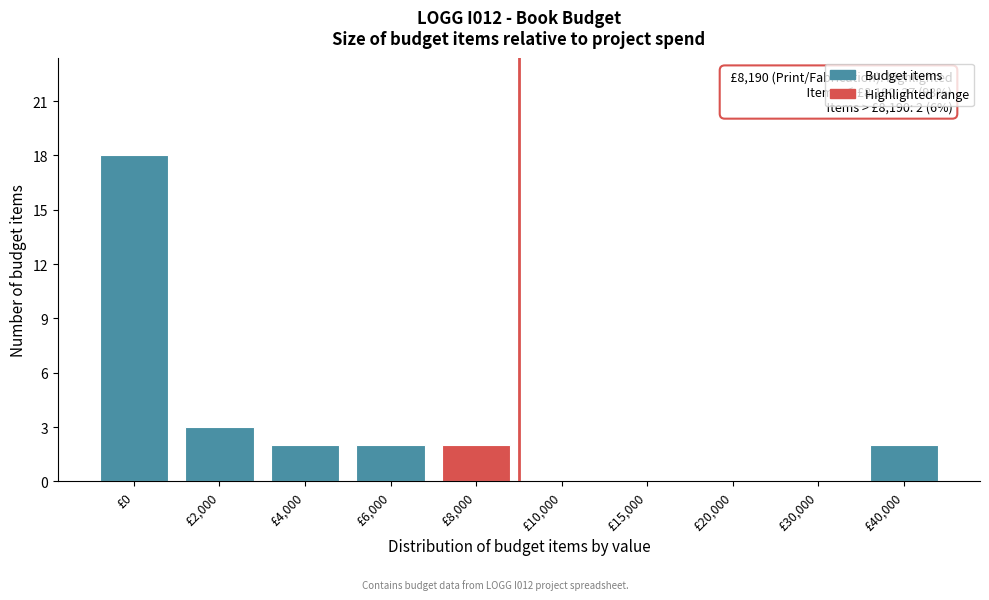

Reading right to left, transcribe all the data shown in this chart.

£40,000=2	£30,000=0	£20,000=0	£15,000=0	£10,000=0	£8,000=2	£6,000=2	£4,000=2	£2,000=3	£0=18